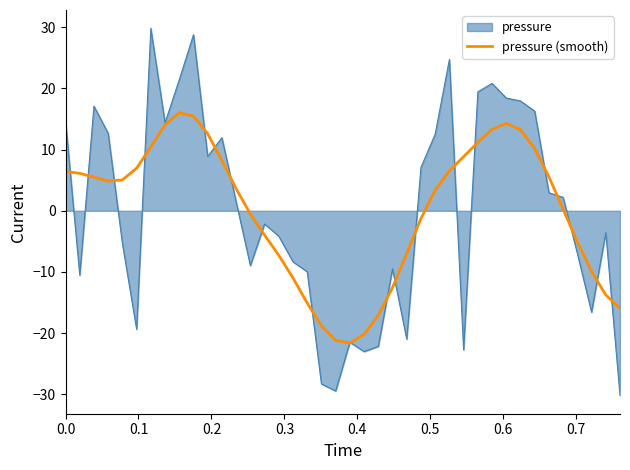

Which series has the largest range (max minus min)?

pressure